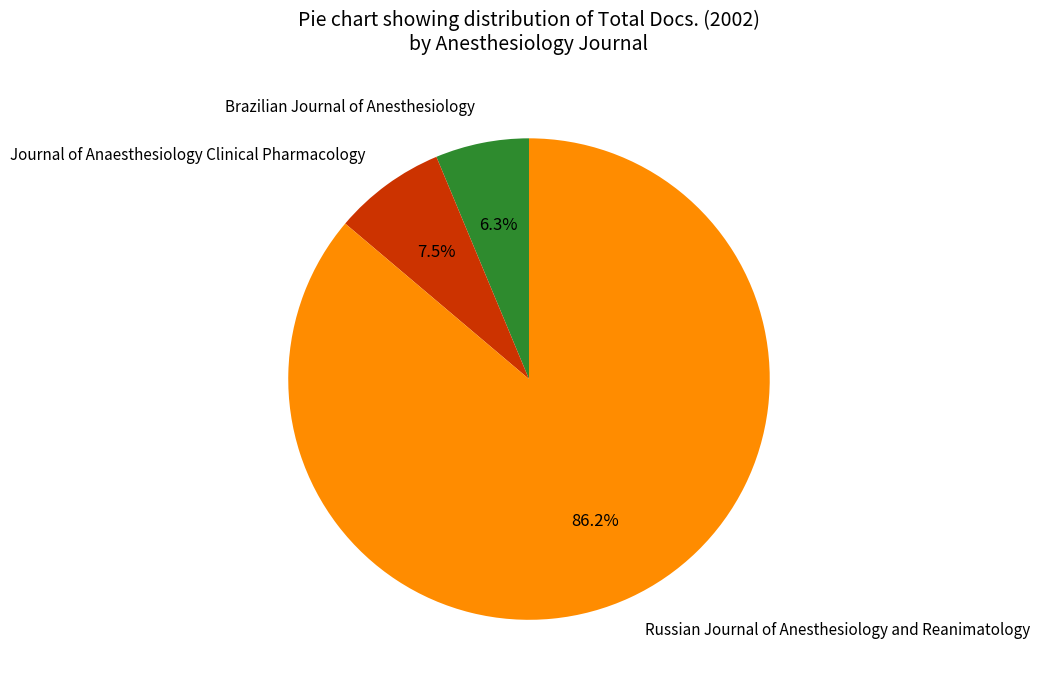

The Brazilian Journal of Anesthesiology slice represents 6% of the pie. True or false?

True